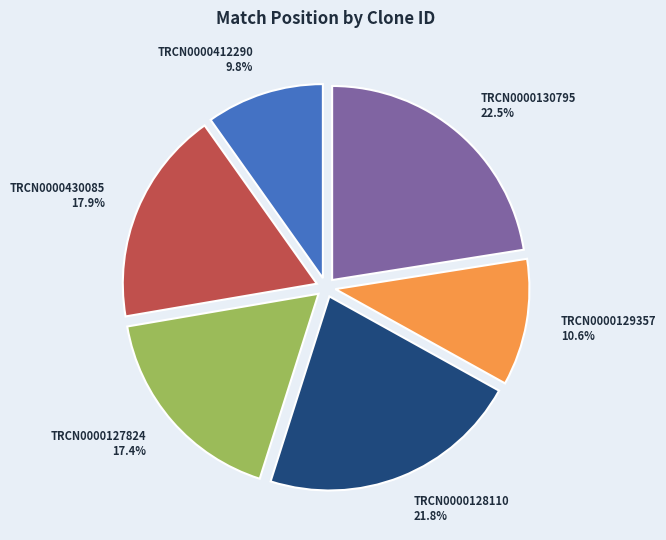

Is TRCN0000130795 the majority of the pie?

No